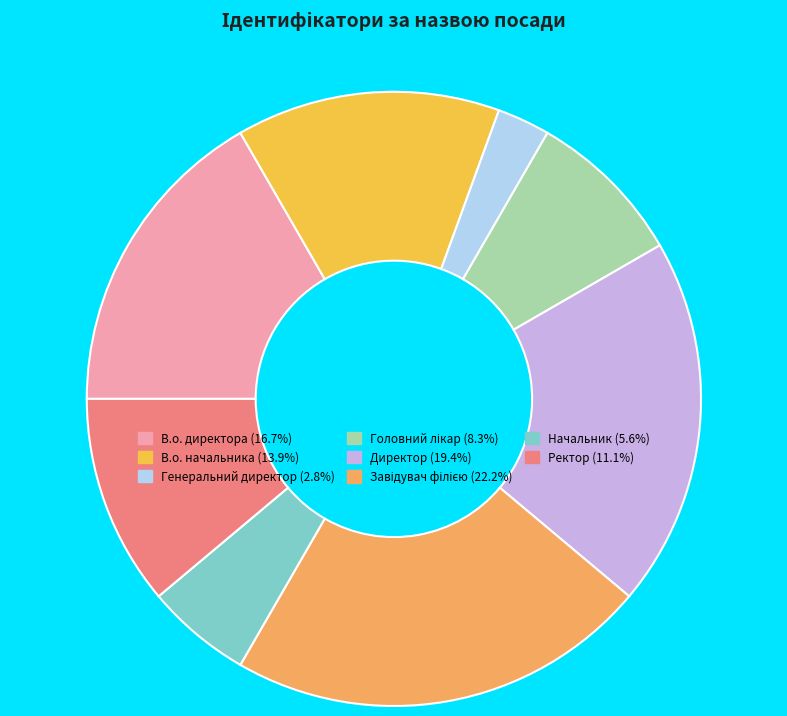

How many slices are in this pie chart?

8